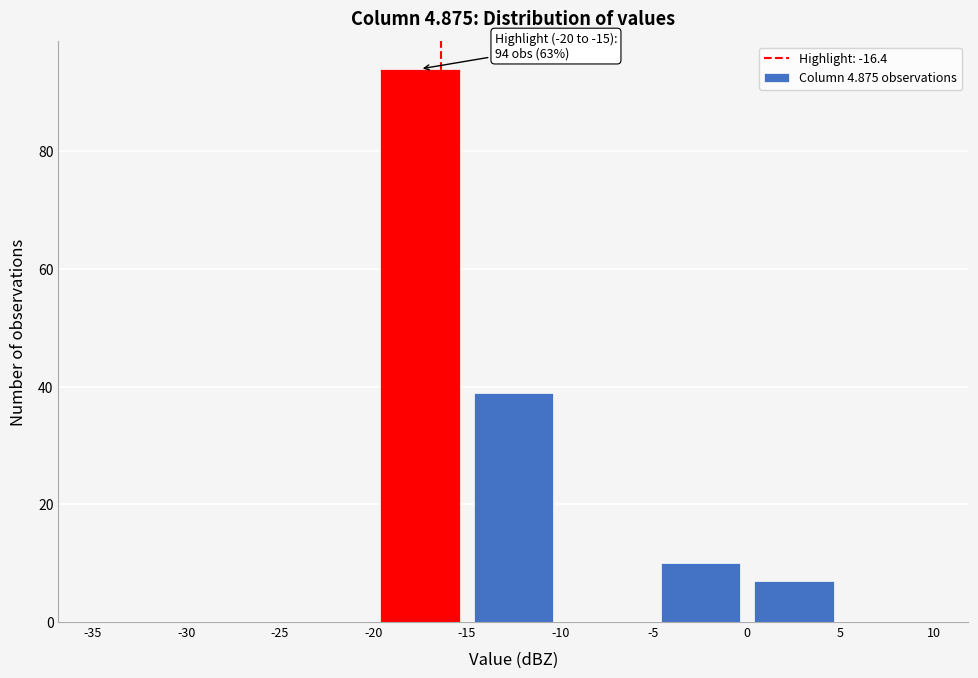

Which range on the x-axis has the tallest bar?

-20 to -15